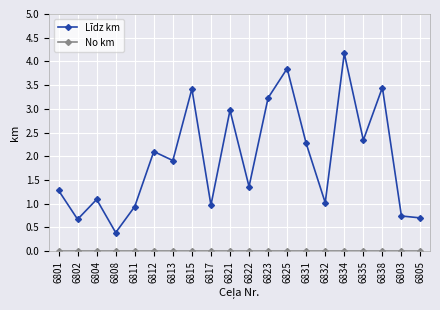

True or false: Līdz km has a value of 0.6 at 6832.

False